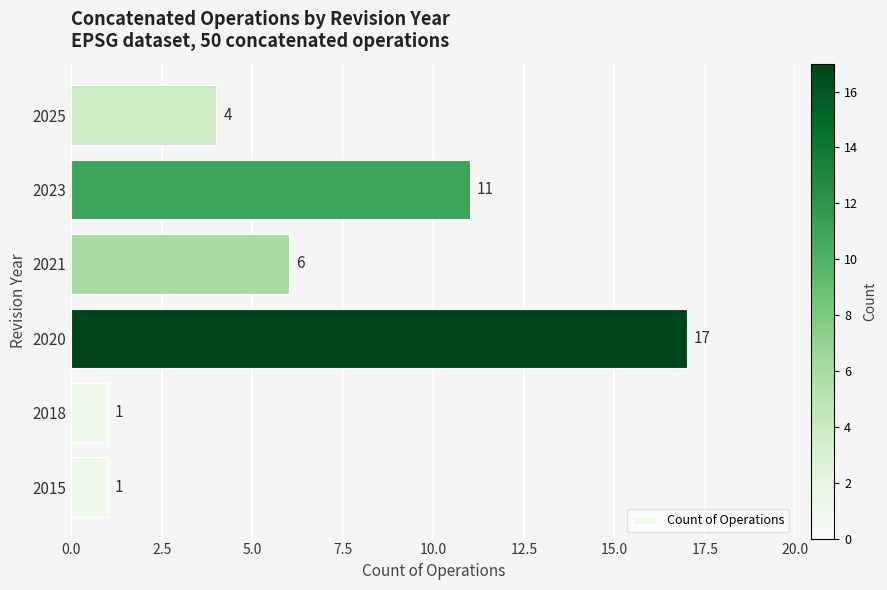

How many values are between 1 and 11?

5